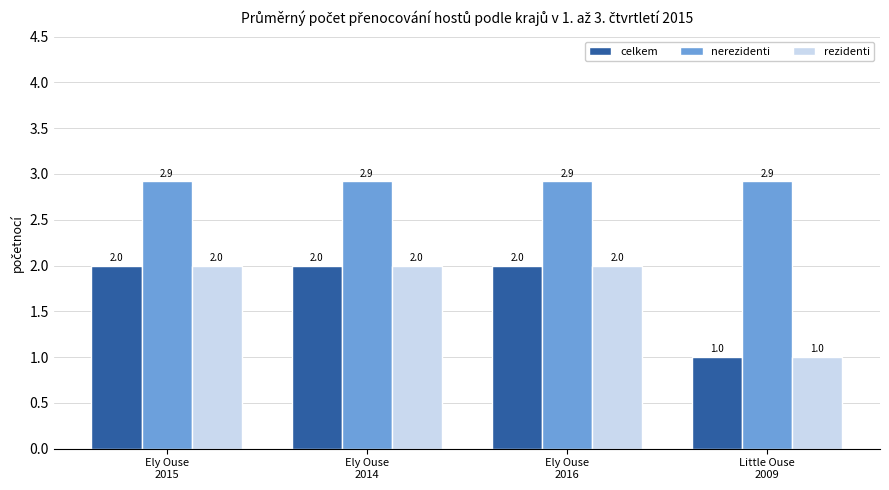

Reading left to right, what are all the values shown in this chart?

celkem: Ely Ouse
2015=2.0	Ely Ouse
2014=2.0	Ely Ouse
2016=2.0	Little Ouse
2009=1.0
nerezidenti: Ely Ouse
2015=2.9	Ely Ouse
2014=2.9	Ely Ouse
2016=2.9	Little Ouse
2009=2.9
rezidenti: Ely Ouse
2015=2.0	Ely Ouse
2014=2.0	Ely Ouse
2016=2.0	Little Ouse
2009=1.0